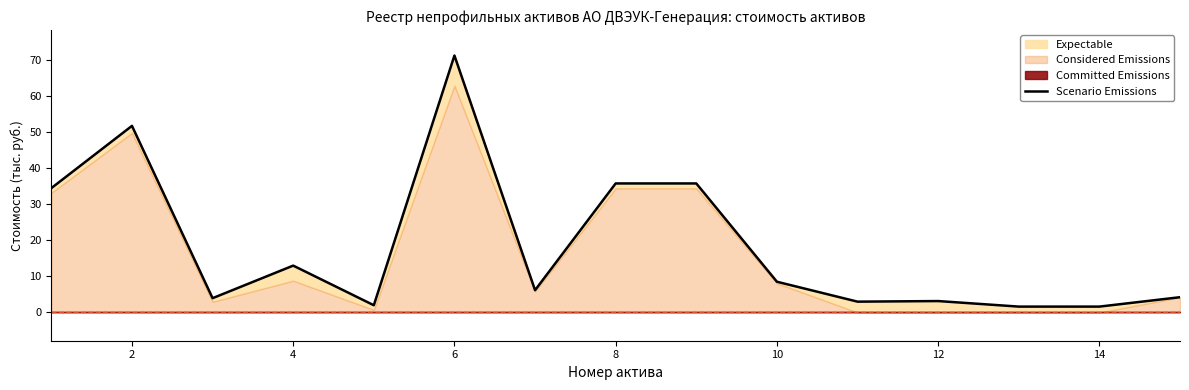

The chart shows a value of 1.3 at 8. True or false?

False